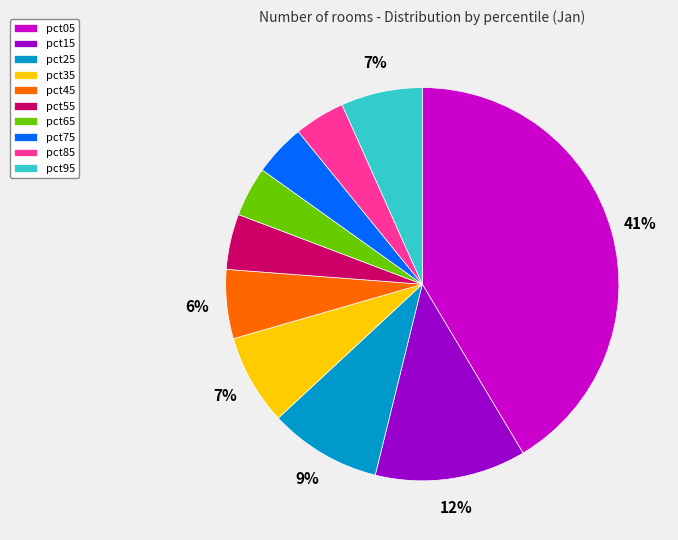

Count the number of slices in the pie.

10